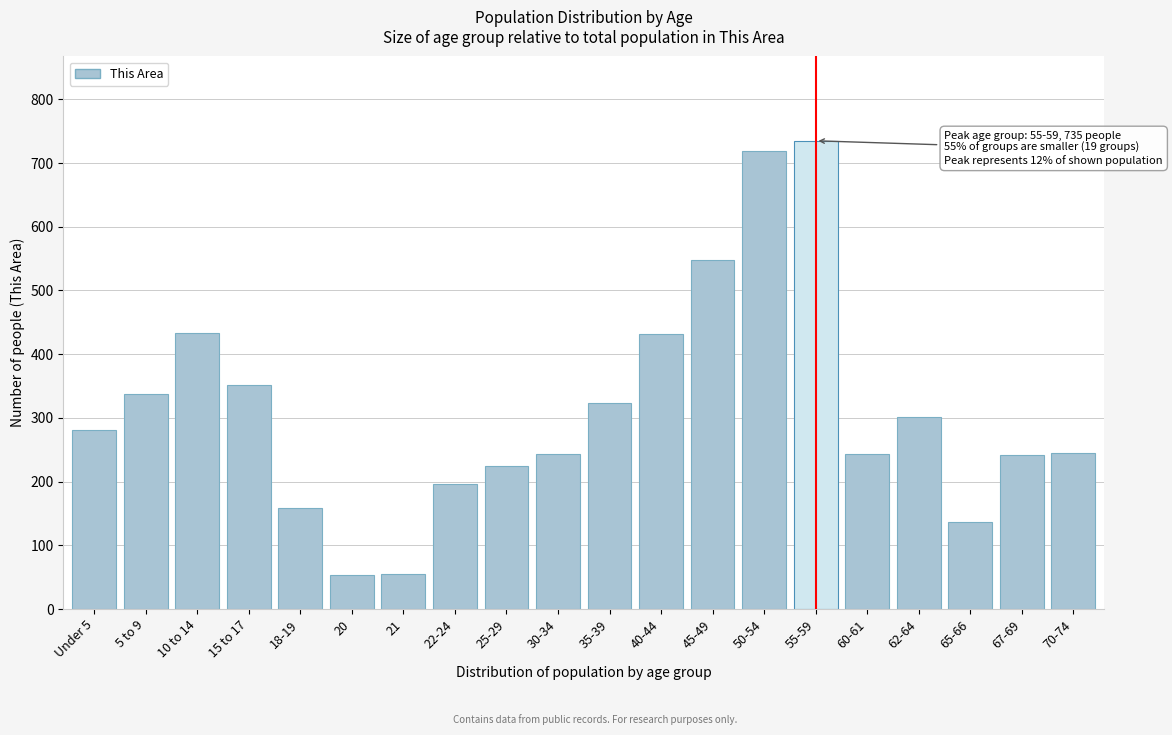

What is the sum of all values?

6262